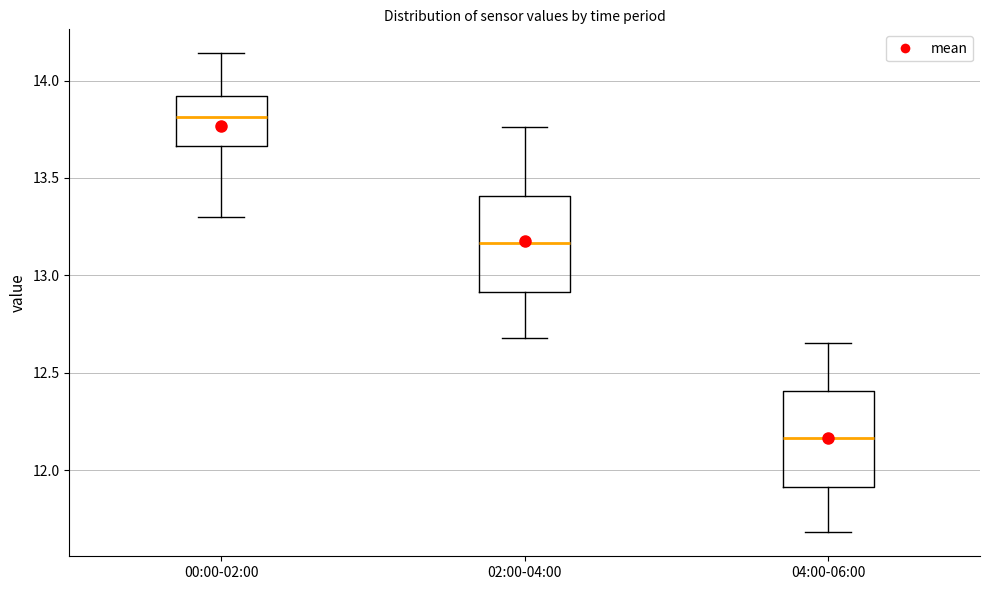

Where does the lower whisker of the box for 04:00-06:00 end on the y-axis? The values are not printed on the chart, so give them approximately, as read against the axis.

11.70